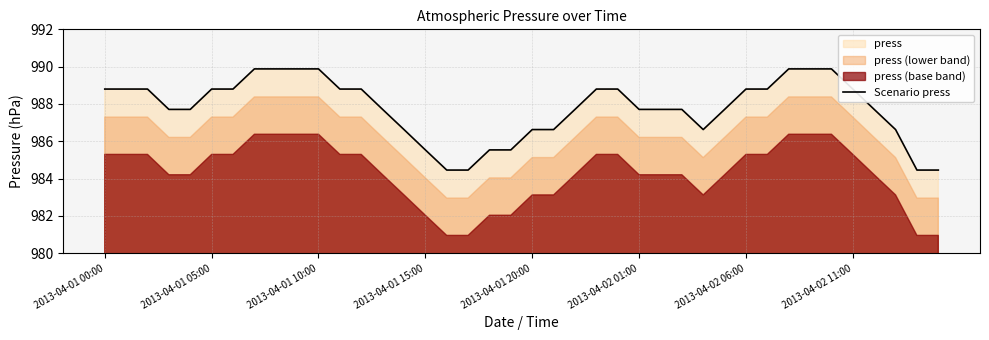

What is the lowest value of the Scenario press series?

984.5